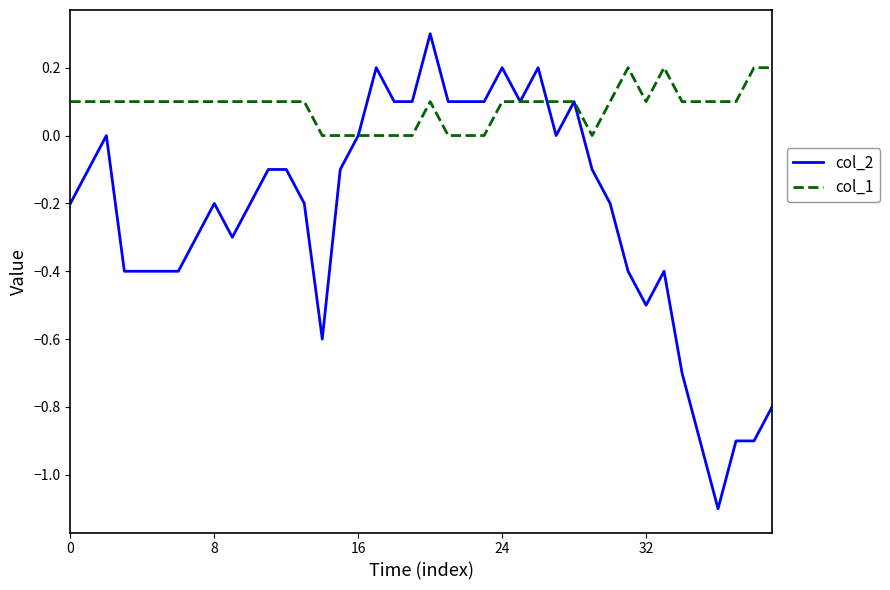

Does the chart display data point markers on the line(s)?

No